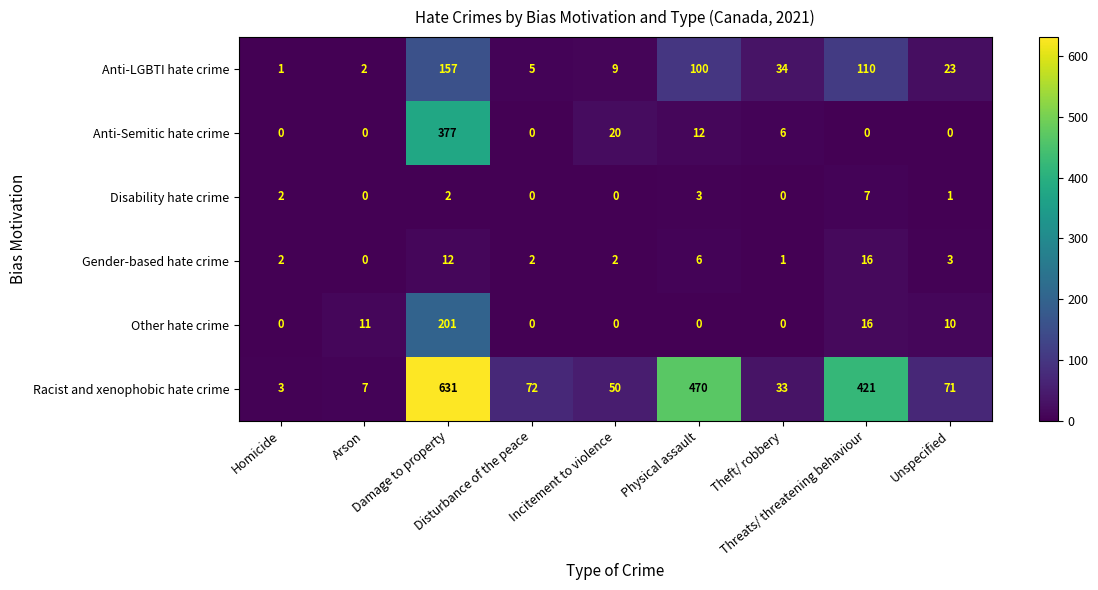

What is the highest value of the Disability hate crime series?

7